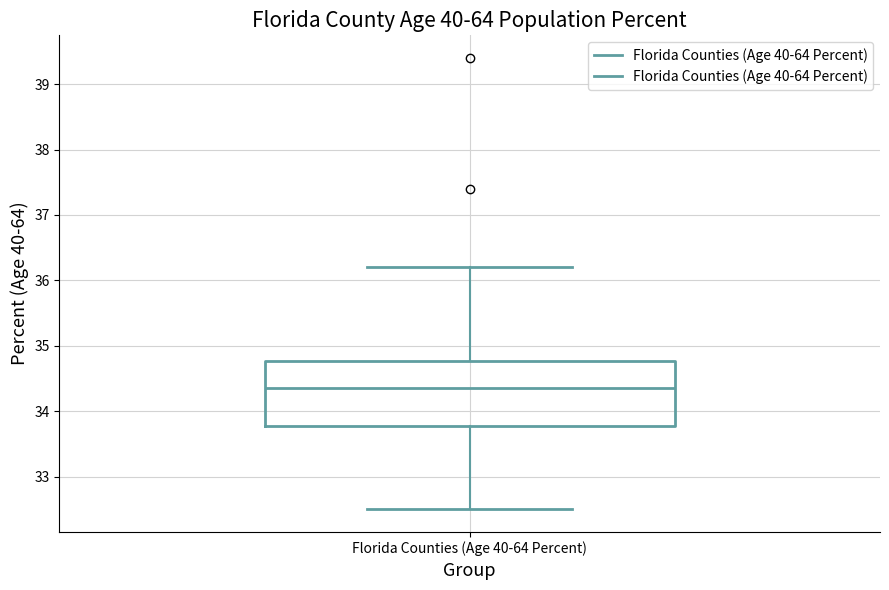

Read this box plot against the y-axis: the position of the median line, the range covered by the box, and the ends of both whiskers. The values are not printed on the chart, so give them approximately, as read against the axis.

median 34.4, box 33.8 to 34.8, whiskers 32.5 to 36.2